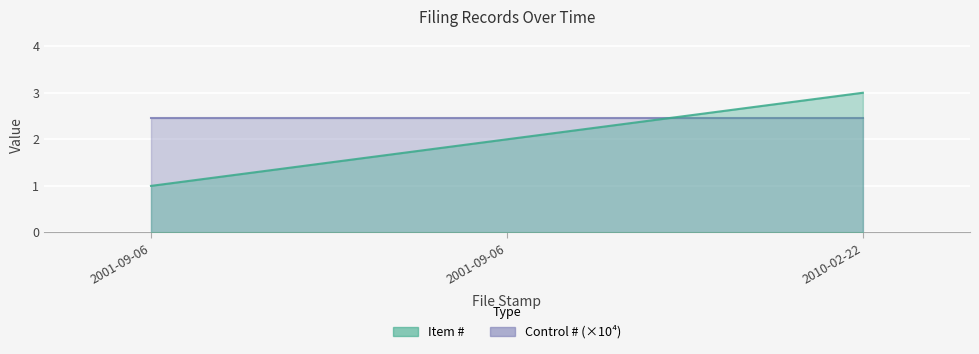

What value does the data have at 2010-02-22?

3